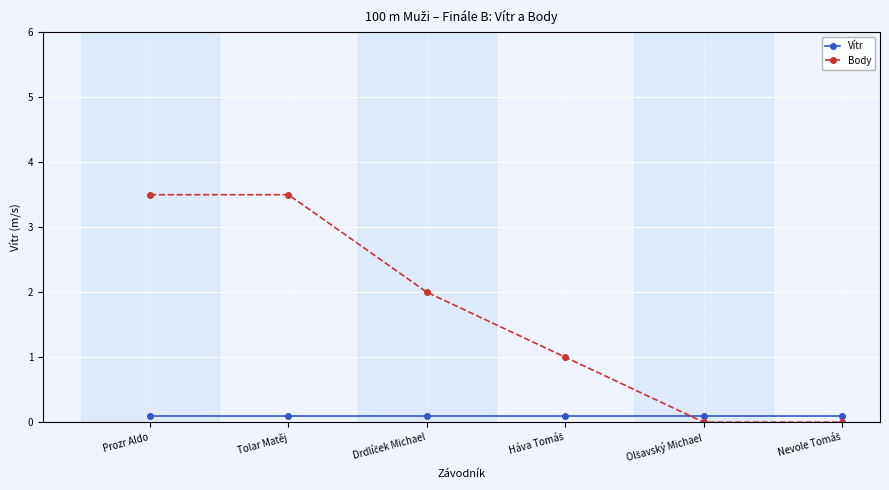

List the series in order of their overall mean, lowest first.

Vítr, Body